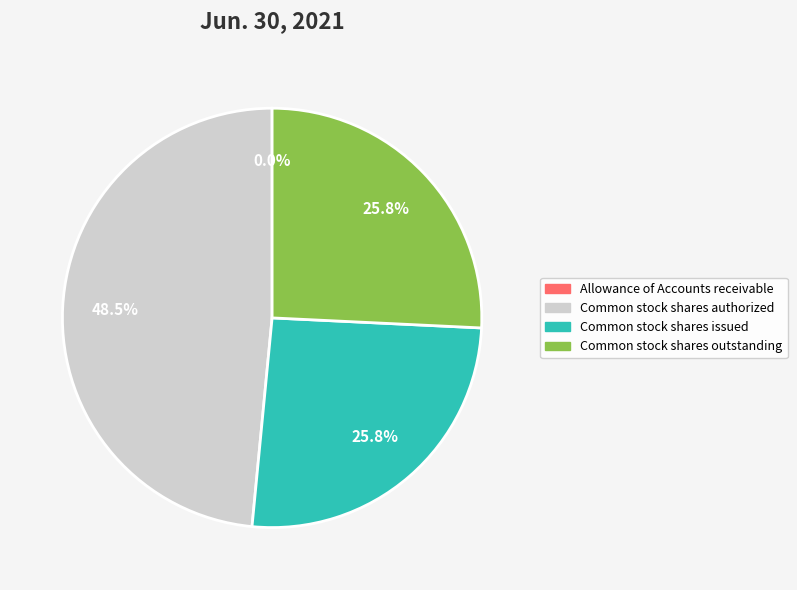

What is the largest slice in the pie chart?

Common stock shares authorized